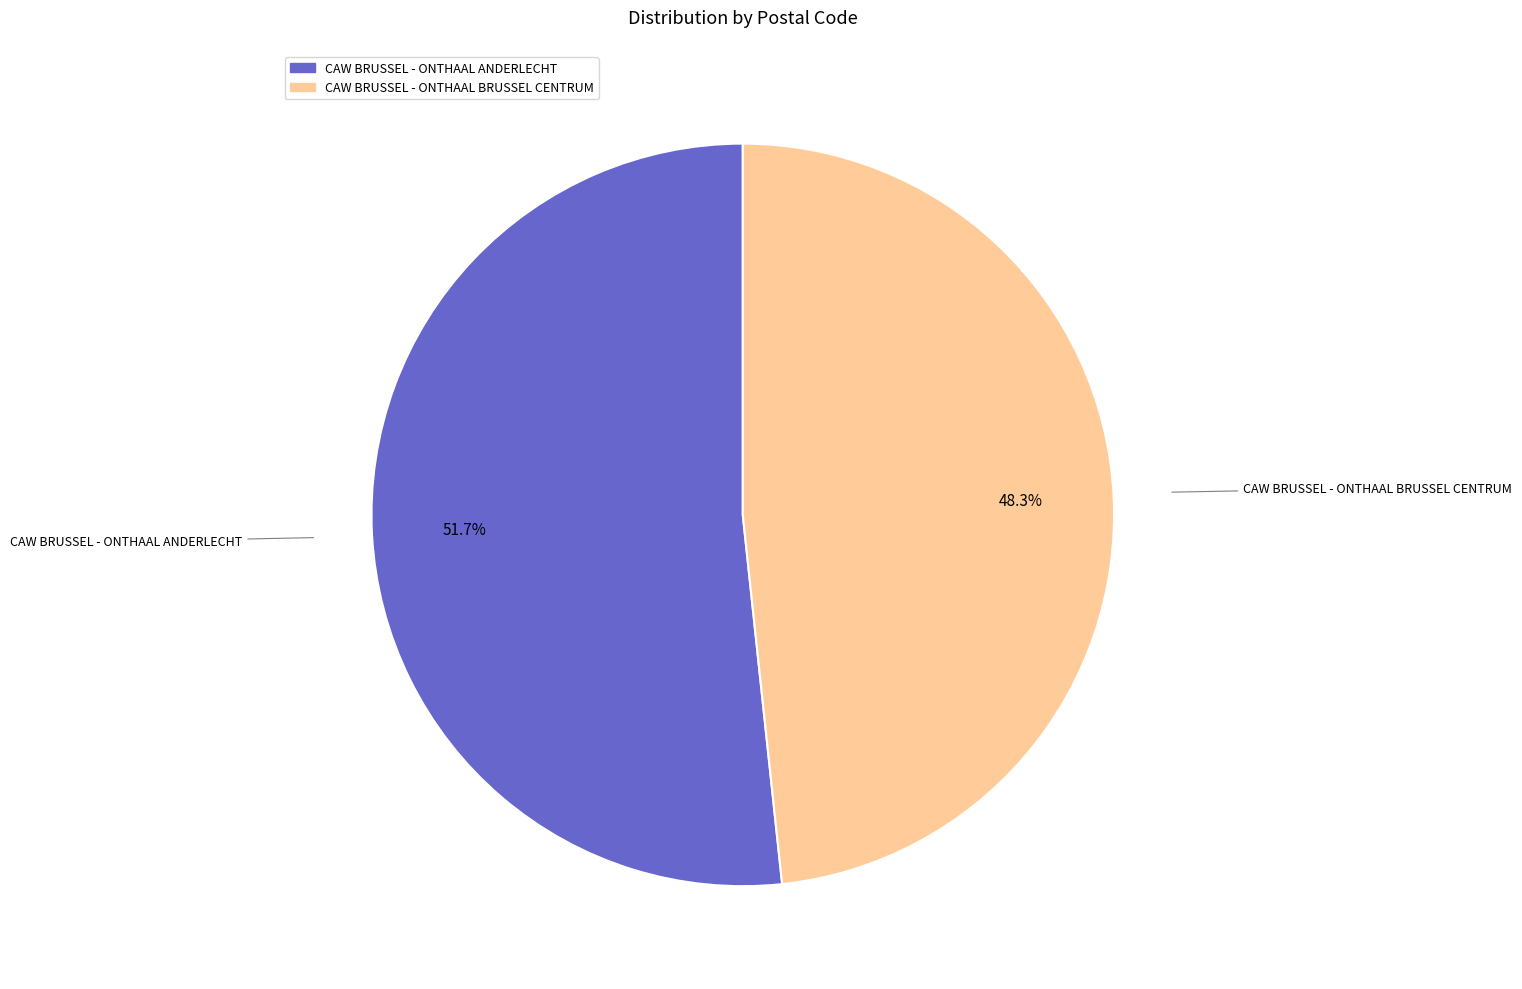

Approximately how many times larger is the value at CAW BRUSSEL - ONTHAAL BRUSSEL CENTRUM compared to CAW BRUSSEL - ONTHAAL ANDERLECHT?

0.9